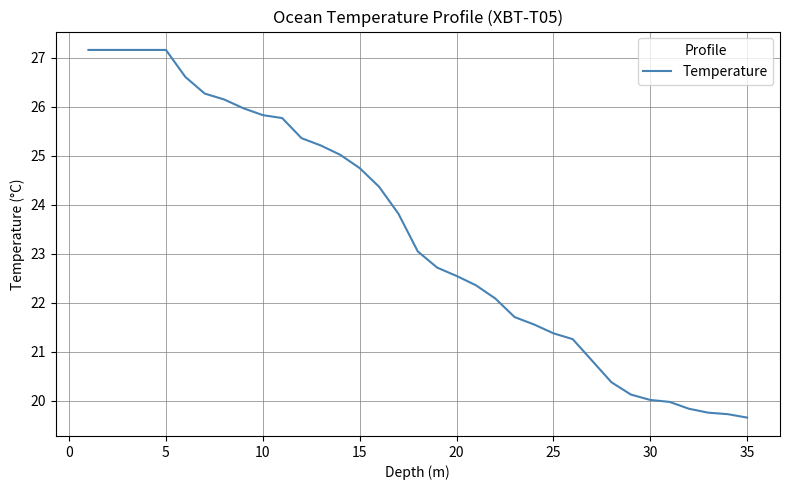

How many values exceed 23?

18